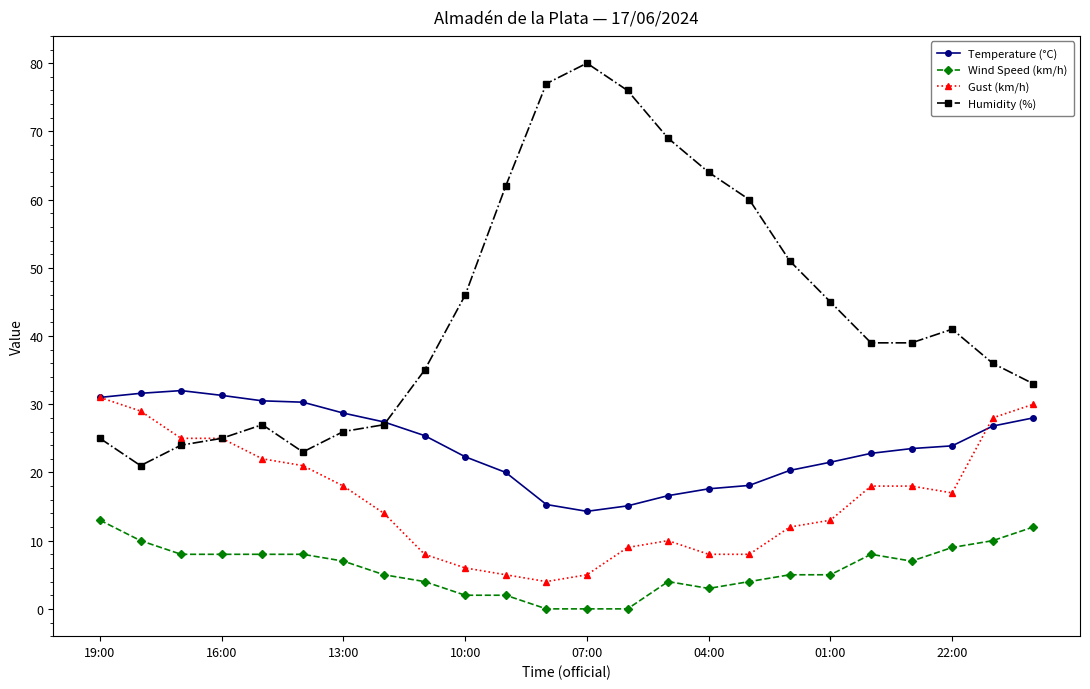

At how many categories does at least one series exceed 54?

7